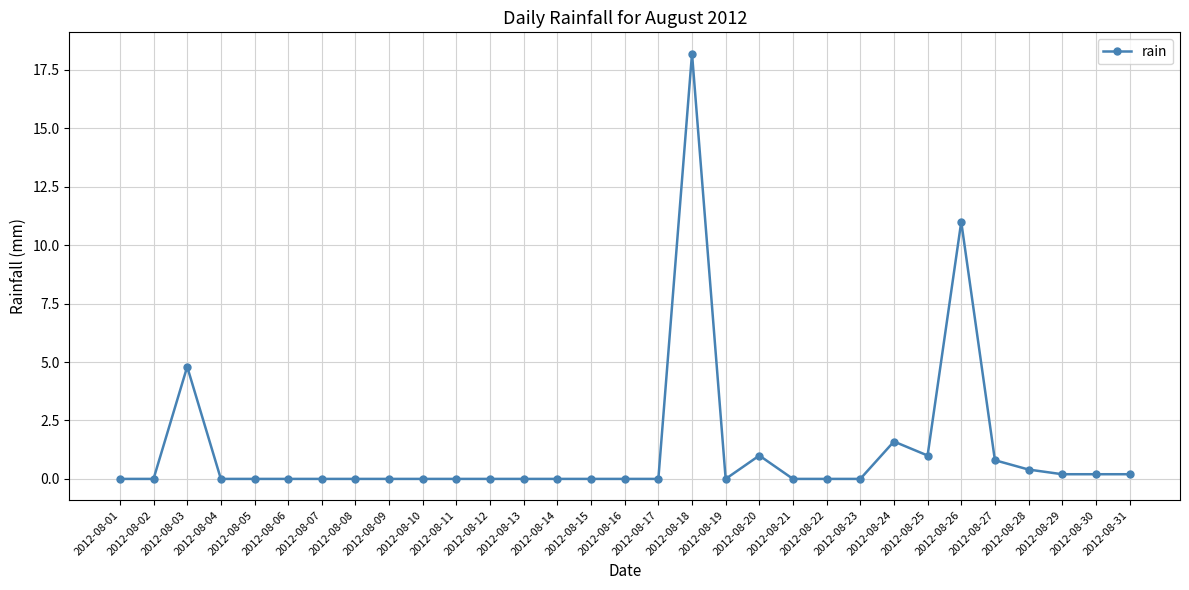

How many data points does each series have?

31